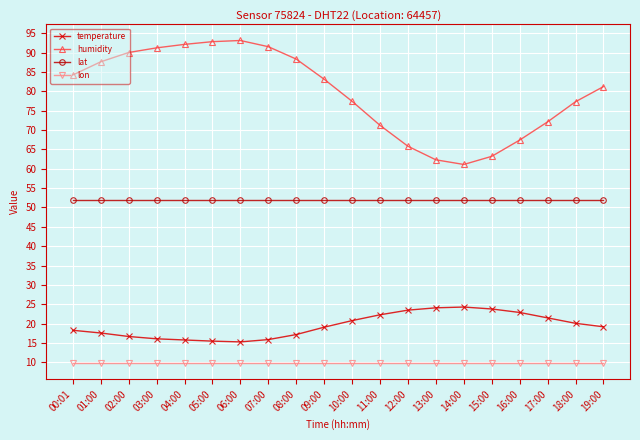

What is the spread (max minus min) of values at 00:01?

74.4